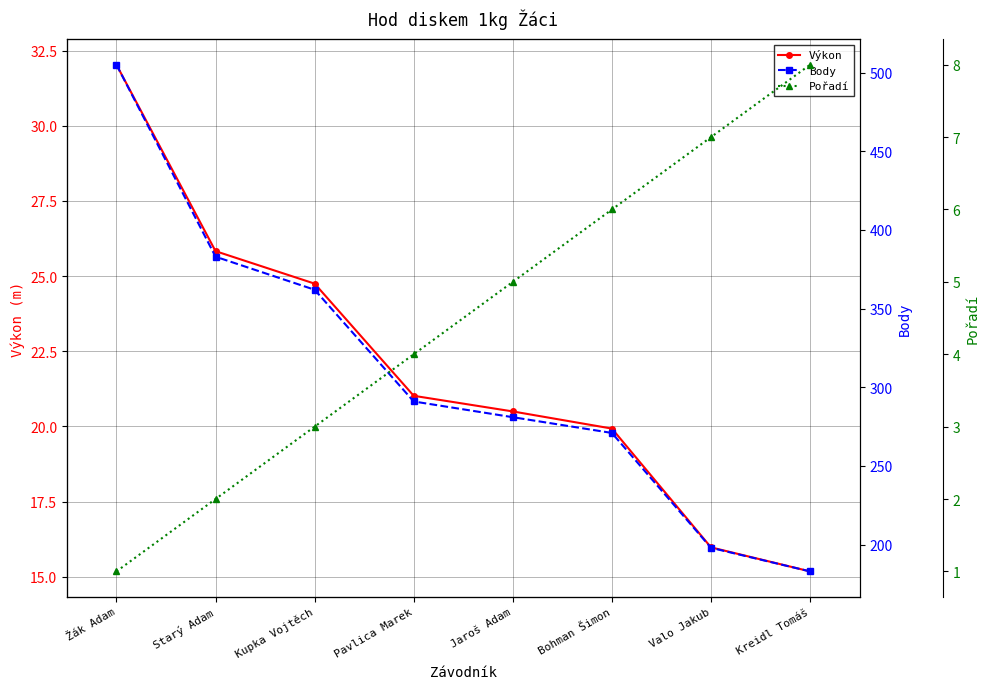

Reading left to right, transcribe all the data shown in this chart.

Výkon: Žák Adam=32.0	Starý Adam=25.8	Kupka Vojtěch=24.8	Pavlica Marek=21.0	Jaroš Adam=20.5	Bohman Šimon=19.9	Valo Jakub=16.0	Kreidl Tomáš=15.2
Body: Žák Adam=505.0	Starý Adam=383.0	Kupka Vojtěch=362.0	Pavlica Marek=291.0	Jaroš Adam=281.0	Bohman Šimon=271.0	Valo Jakub=198.0	Kreidl Tomáš=183.0
Pořadí: Žák Adam=1.0	Starý Adam=2.0	Kupka Vojtěch=3.0	Pavlica Marek=4.0	Jaroš Adam=5.0	Bohman Šimon=6.0	Valo Jakub=7.0	Kreidl Tomáš=8.0